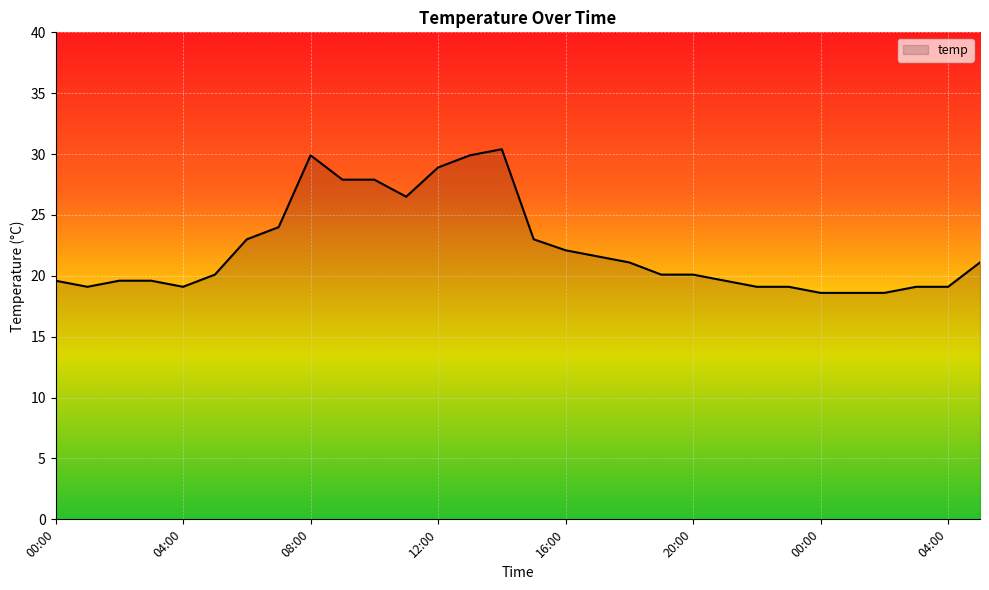

What is the minimum value shown in the chart?

18.6